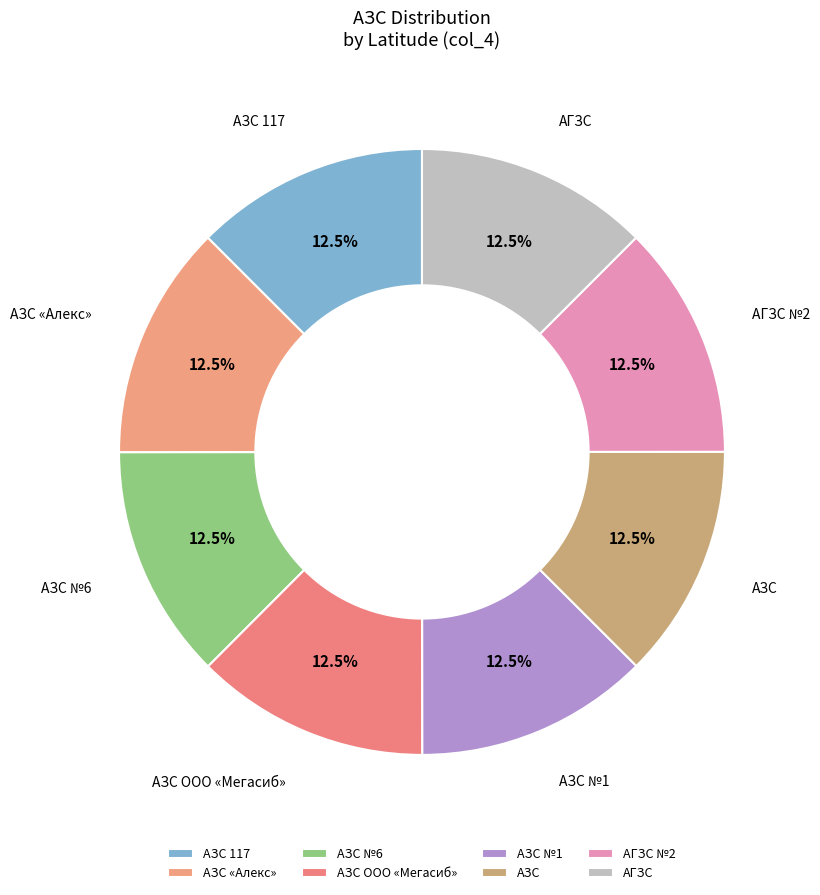

How many slices are in this pie chart?

8